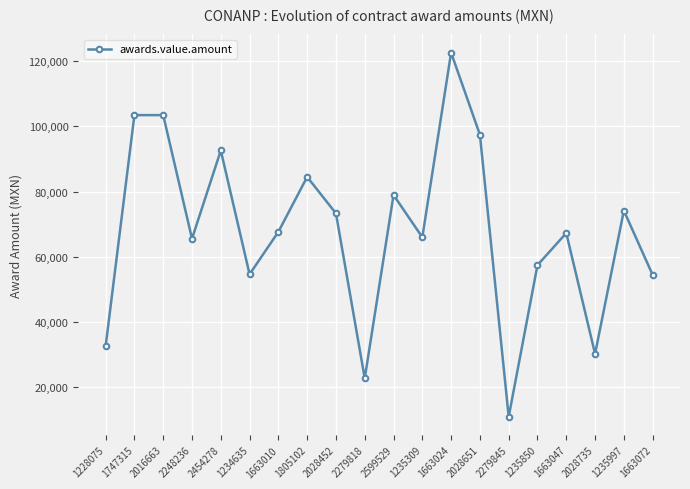

The value at 2028651 is 97435.0. True or false?

True